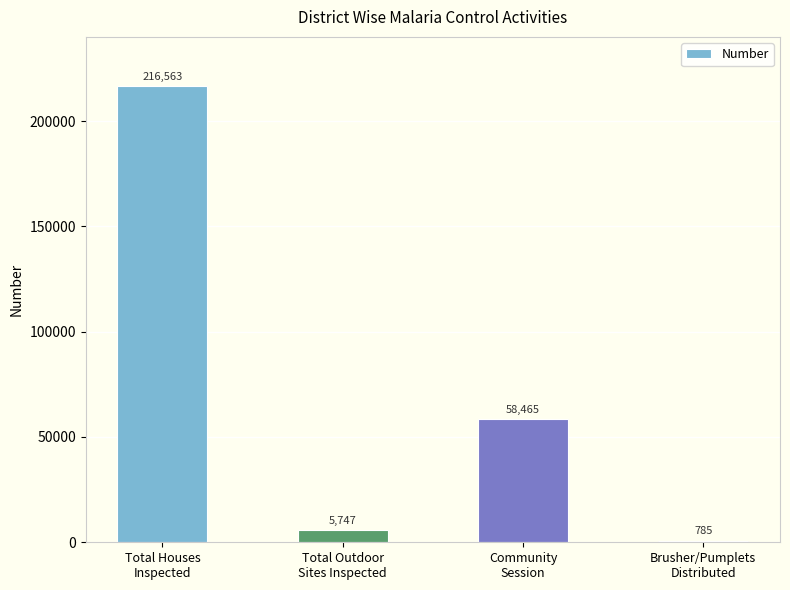

What is the maximum value shown in the chart?

216563